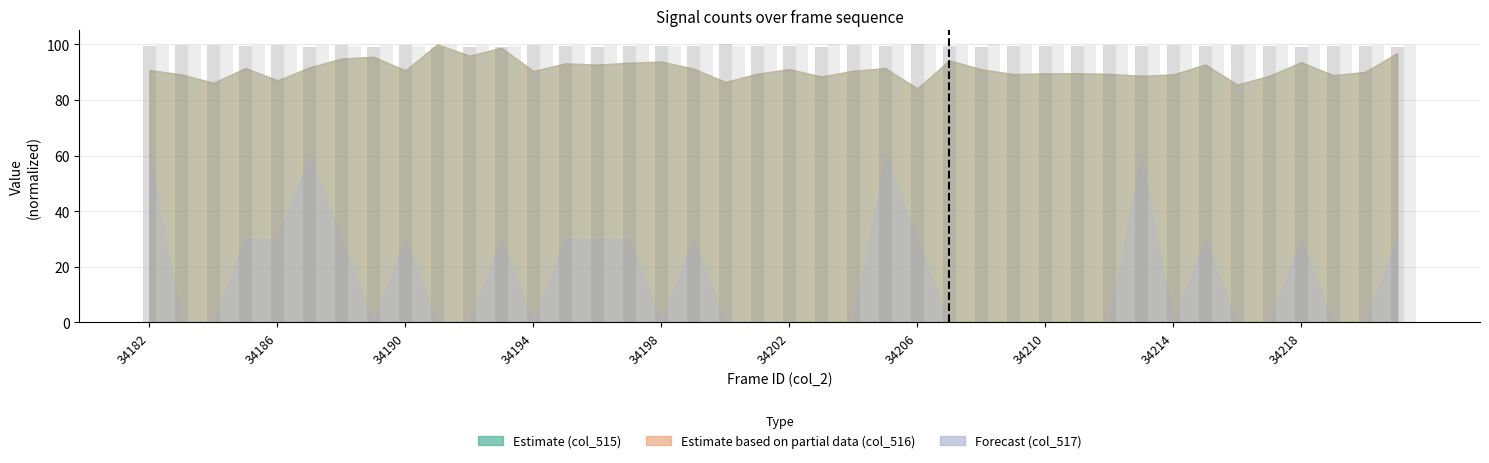

What is the maximum value shown in the chart?

100.0